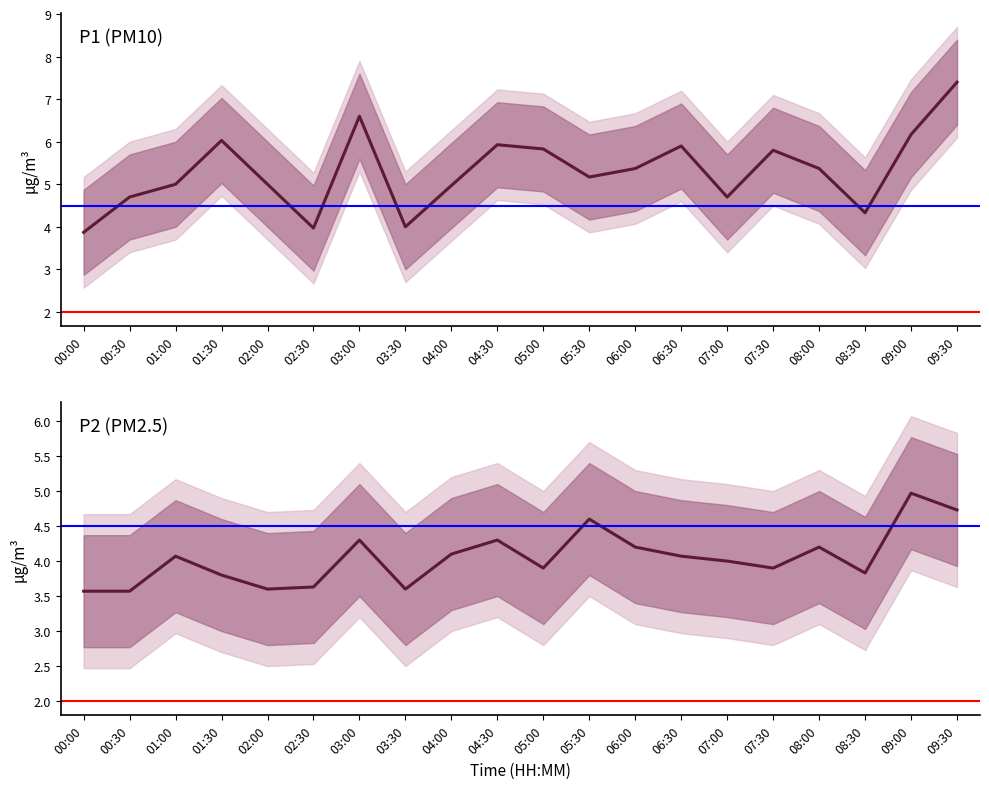

What is the difference between the P1 values at 06:30 and 03:30?

1.9